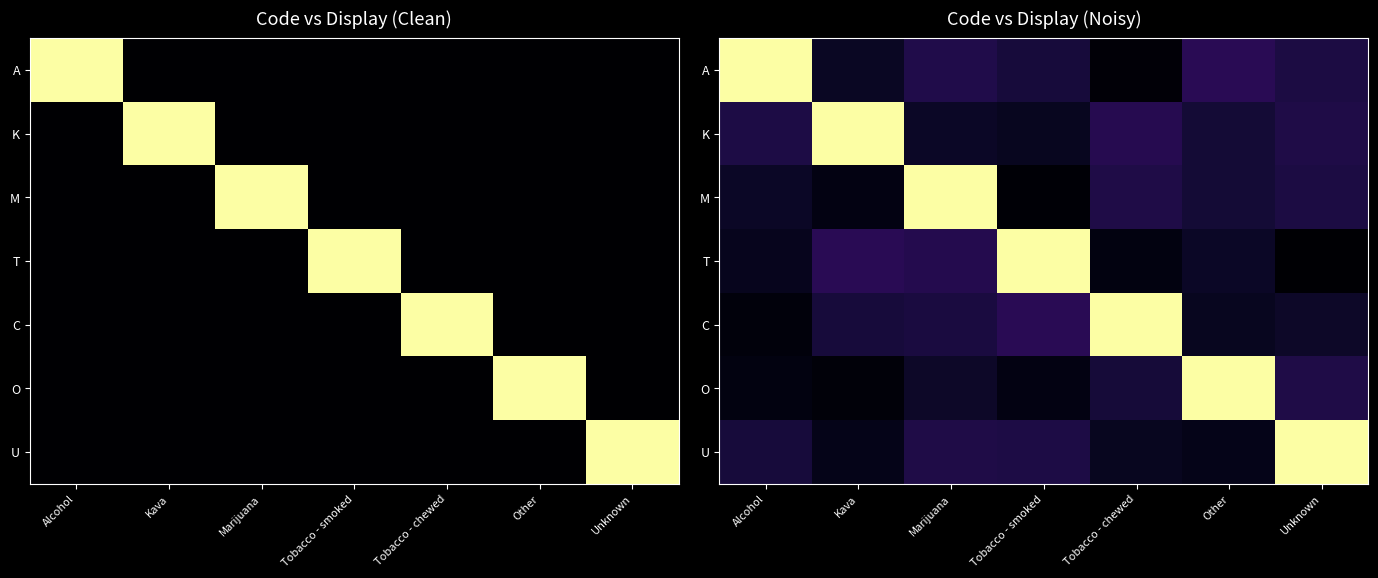

What is the total value across all series at Tobacco - chewed?

1.5